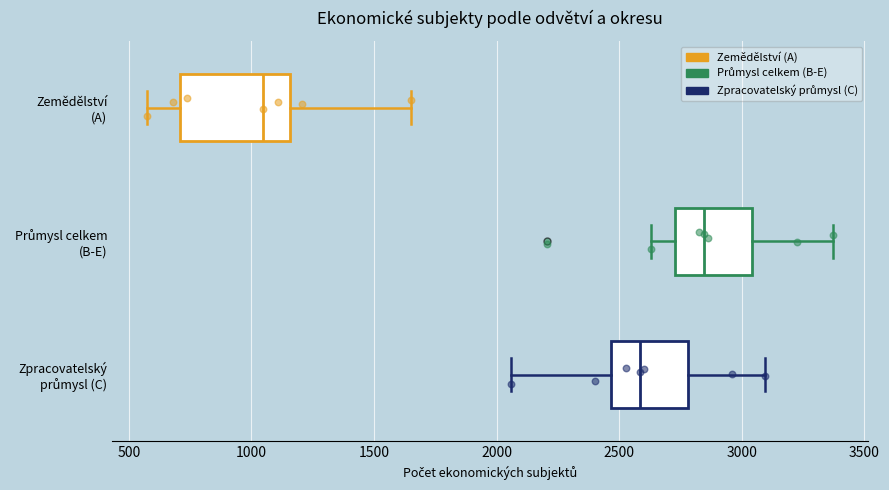

Reading bottom to top, read every box against the x-axis: the position of its median line, the range the box covers, and the ends of its whiskers. The values are not printed on the chart, so give them approximately, as read against the axis.

Zpracovatelský průmysl (C): median 2600, box 2450 to 2800, whiskers 2050 to 3100
Průmysl celkem (B-E): median 2850, box 2750 to 3050, whiskers 2650 to 3350
Zemědělství (A): median 1050, box 700 to 1150, whiskers 550 to 1650